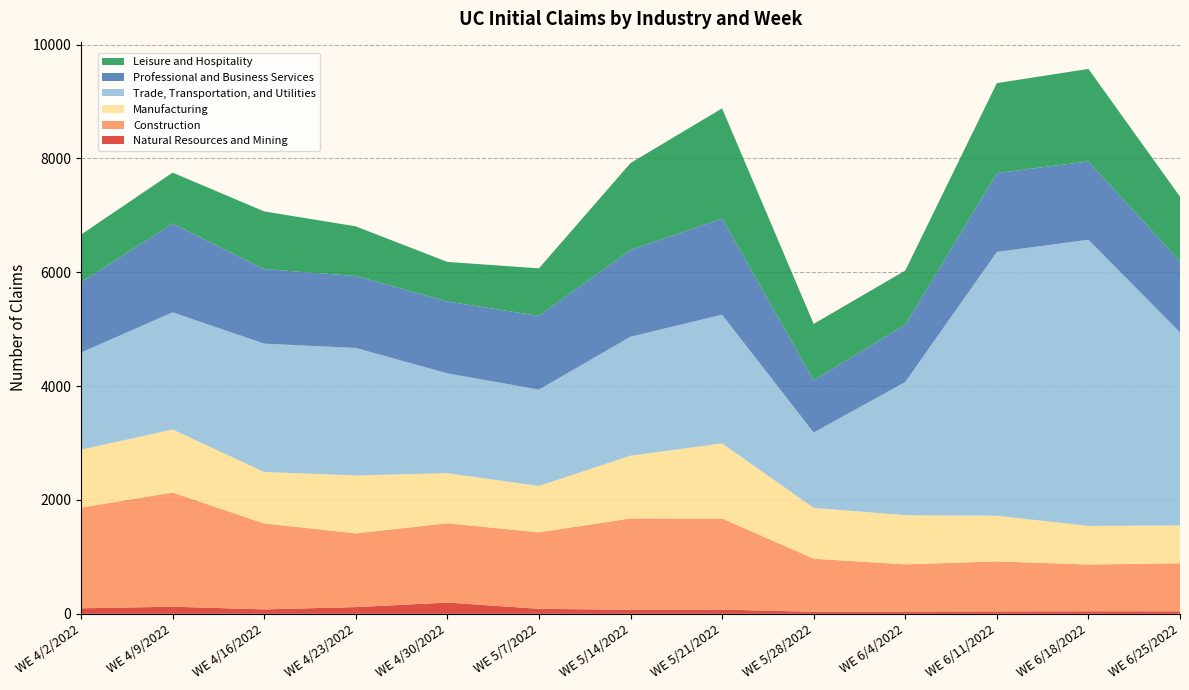

Rank the series at WE 5/14/2022 from lowest to highest value.

Natural Resources and Mining, Manufacturing, Professional and Business Services, Leisure and Hospitality, Construction, Trade, Transportation, and Utilities